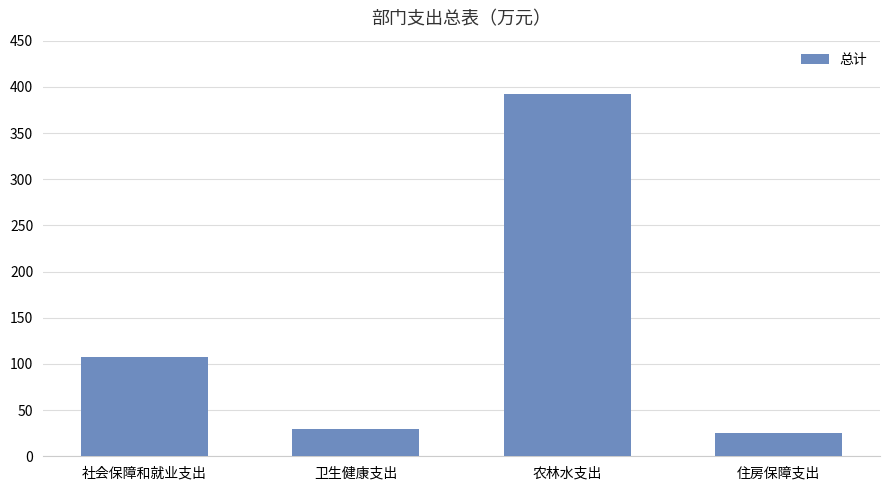

Reading left to right, what are all the values shown in this chart?

社会保障和就业支出=107.9	卫生健康支出=29.7	农林水支出=392.2	住房保障支出=25.0